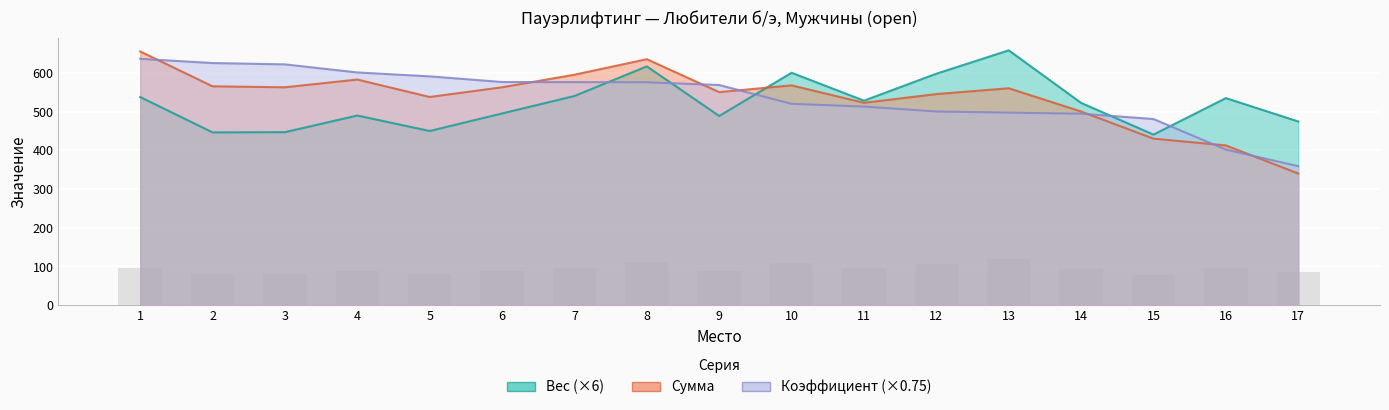

What are all the series names shown in the legend?

Вес, Сумма, Коэффициент